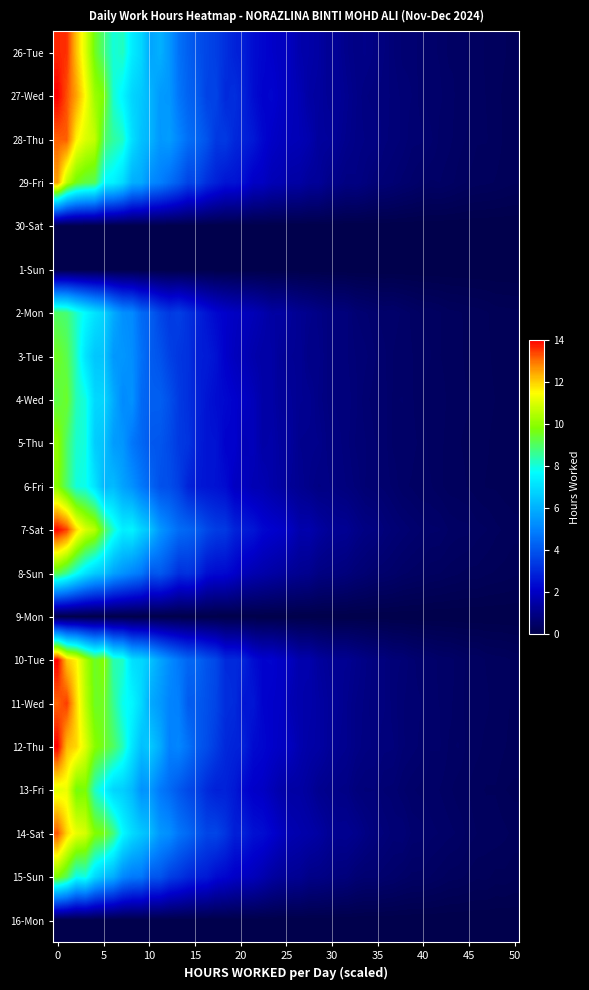

Which series has the largest total across all categories?

28-Thu